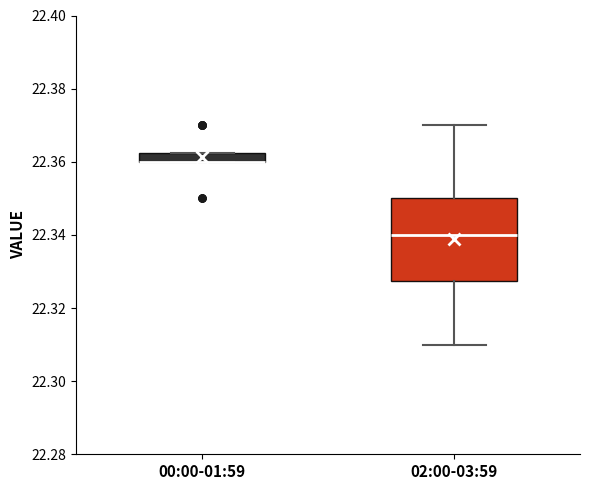

Which box is the tallest, from its lower edge to its upper edge?

02:00-03:59